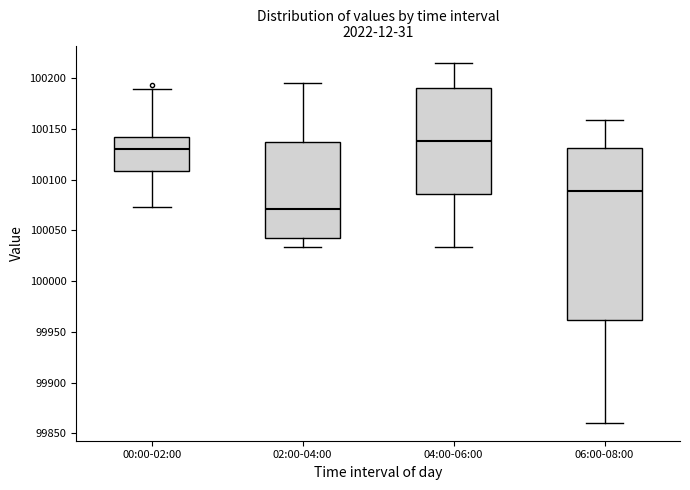

Where is the upper edge of the box for 02:00-04:00 on the y-axis? The values are not printed on the chart, so give them approximately, as read against the axis.

100135